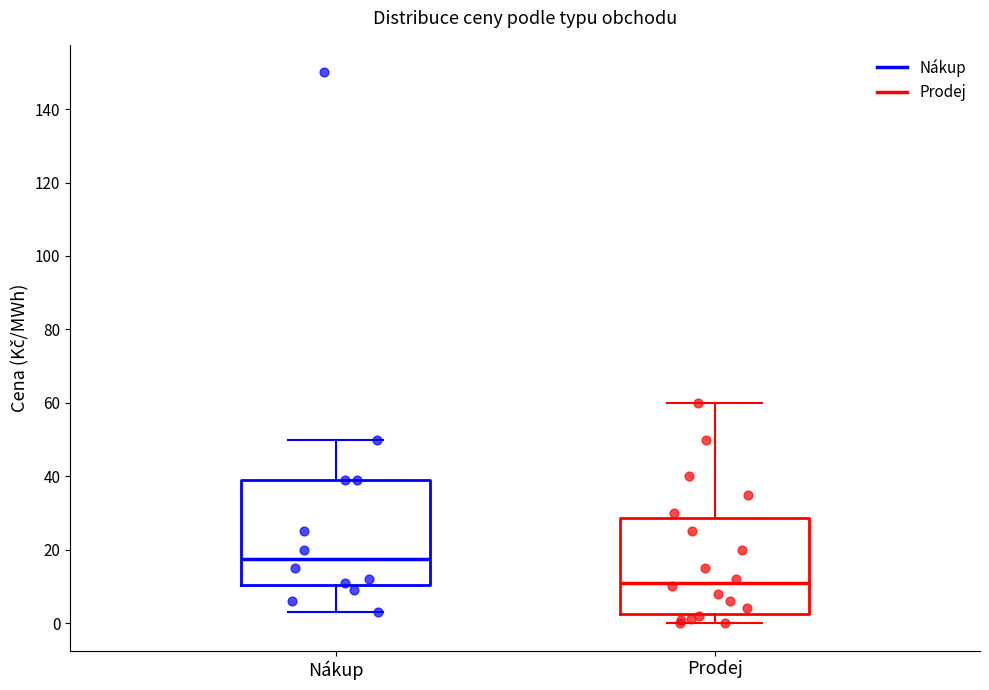

Comparing the boxes themselves (not the whiskers), which one is the tallest?

Nákup